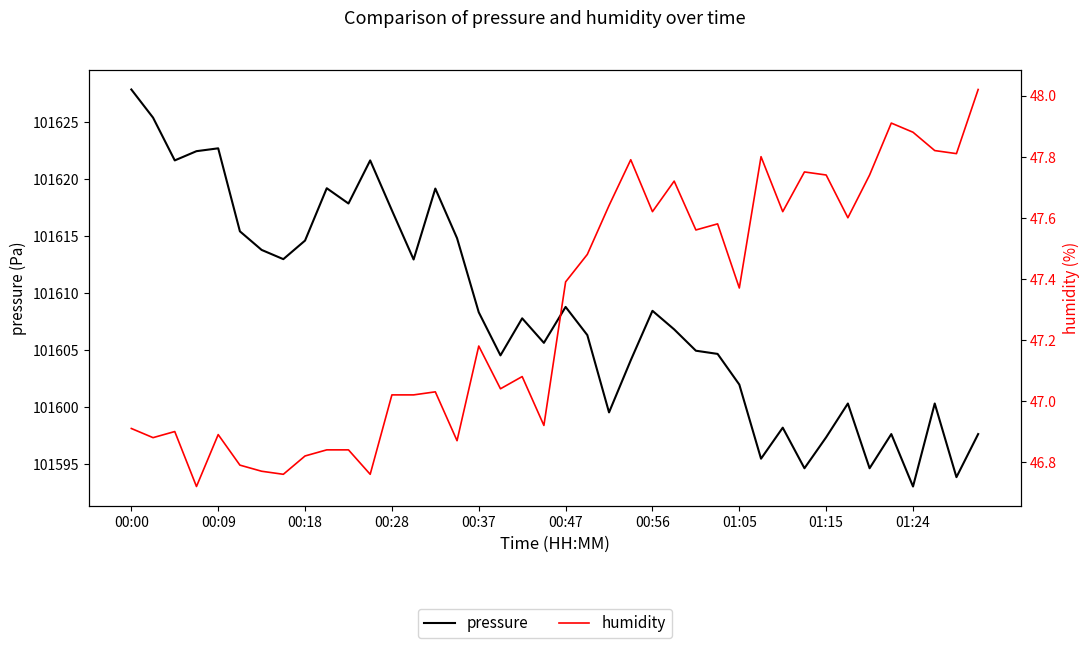

Reading left to right, transcribe all the data shown in this chart.

pressure: 101627.9	101625.4	101621.7	101622.5	101622.7	101615.4	101613.8	101613.0	101614.6	101619.2	101617.9	101621.7	101617.3	101613.0	101619.2	101614.8	101608.3	101604.6	101607.8	101605.7	101608.8	101606.3	101599.6	101604.1	101608.5	101606.8	101605.0	101604.7	101602.0	101595.5	101598.2	101594.7	101597.4	101600.3	101594.7	101597.7	101593.1	101600.3	101593.9	101597.7
humidity: 46.9	46.9	46.9	46.7	46.9	46.8	46.8	46.8	46.8	46.8	46.8	46.8	47.0	47.0	47.0	46.9	47.2	47.0	47.1	46.9	47.4	47.5	47.6	47.8	47.6	47.7	47.6	47.6	47.4	47.8	47.6	47.8	47.7	47.6	47.7	47.9	47.9	47.8	47.8	48.0